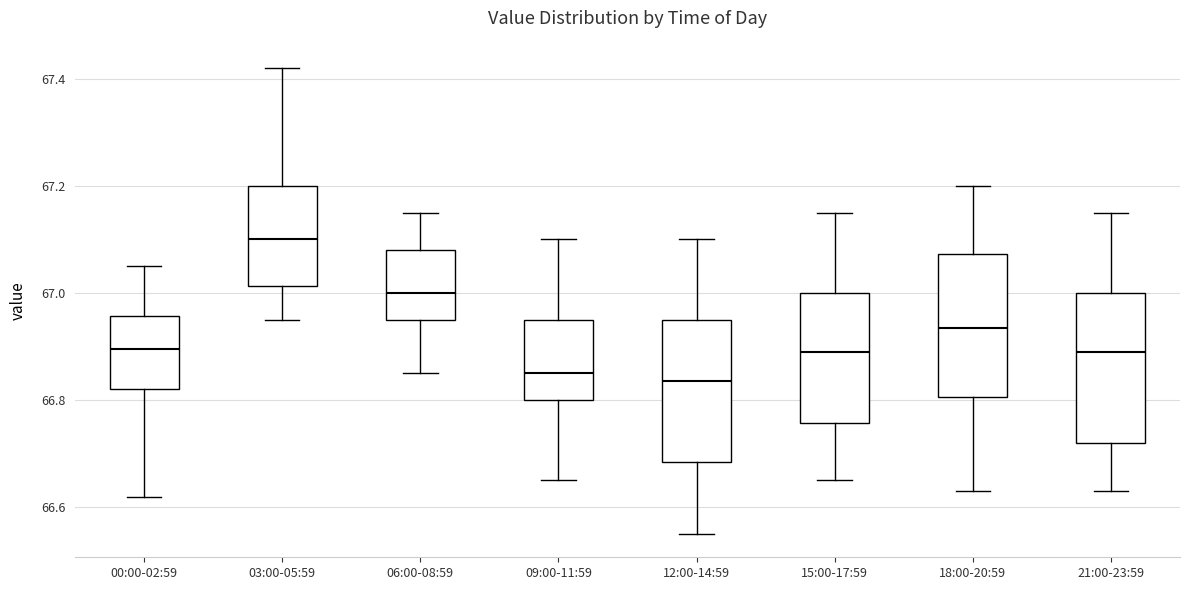

Reading left to right, transcribe this box plot: for each box, give where its median line is, the range the box spans, and where its two whiskers end, as read against the y-axis. The values are not printed on the chart, so give them approximately, as read against the axis.

00:00-02:59: median 66.90, box 66.82 to 66.96, whiskers 66.62 to 67.06
03:00-05:59: median 67.10, box 67.02 to 67.20, whiskers 66.96 to 67.42
06:00-08:59: median 67.00, box 66.96 to 67.08, whiskers 66.86 to 67.16
09:00-11:59: median 66.86, box 66.80 to 66.96, whiskers 66.66 to 67.10
12:00-14:59: median 66.84, box 66.68 to 66.96, whiskers 66.56 to 67.10
15:00-17:59: median 66.90, box 66.76 to 67.00, whiskers 66.66 to 67.16
18:00-20:59: median 66.94, box 66.80 to 67.08, whiskers 66.64 to 67.20
21:00-23:59: median 66.90, box 66.72 to 67.00, whiskers 66.64 to 67.16